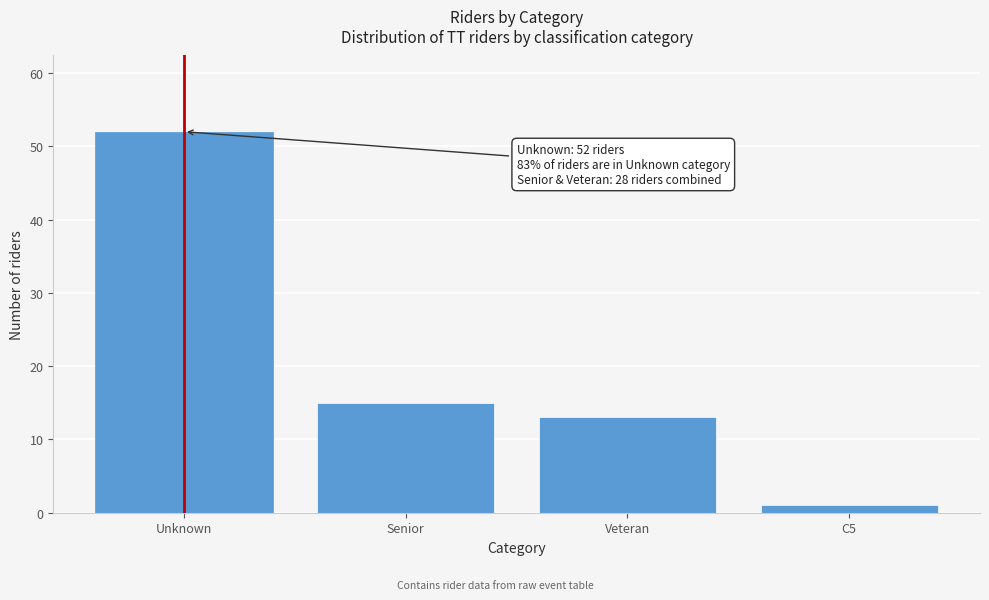

Reading left to right, what are all the values shown in this chart?

52	15	13	1